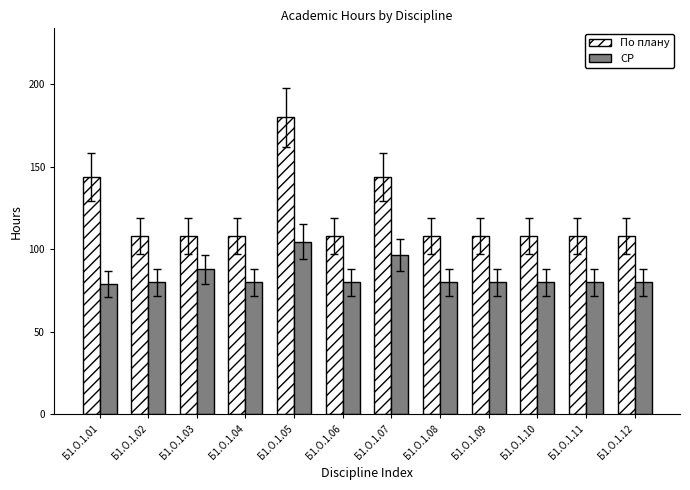

What are all the series names shown in the legend?

По плану, СР